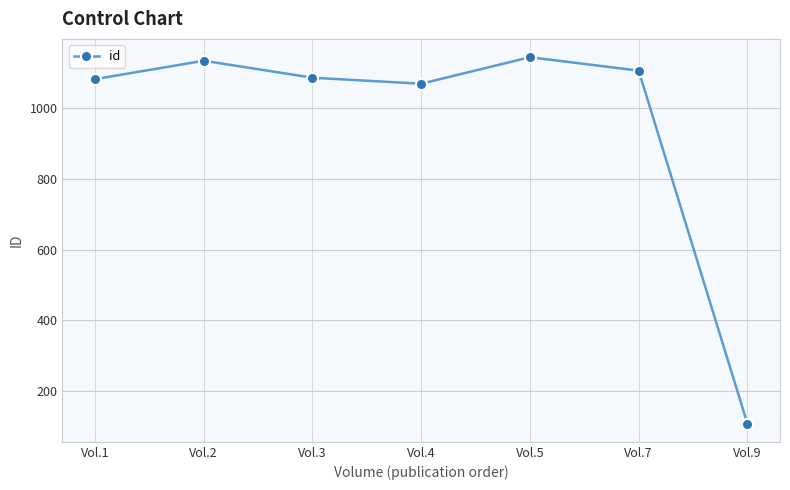

Approximately how many times larger is the value at Vol.5 compared to Vol.2?

1.0